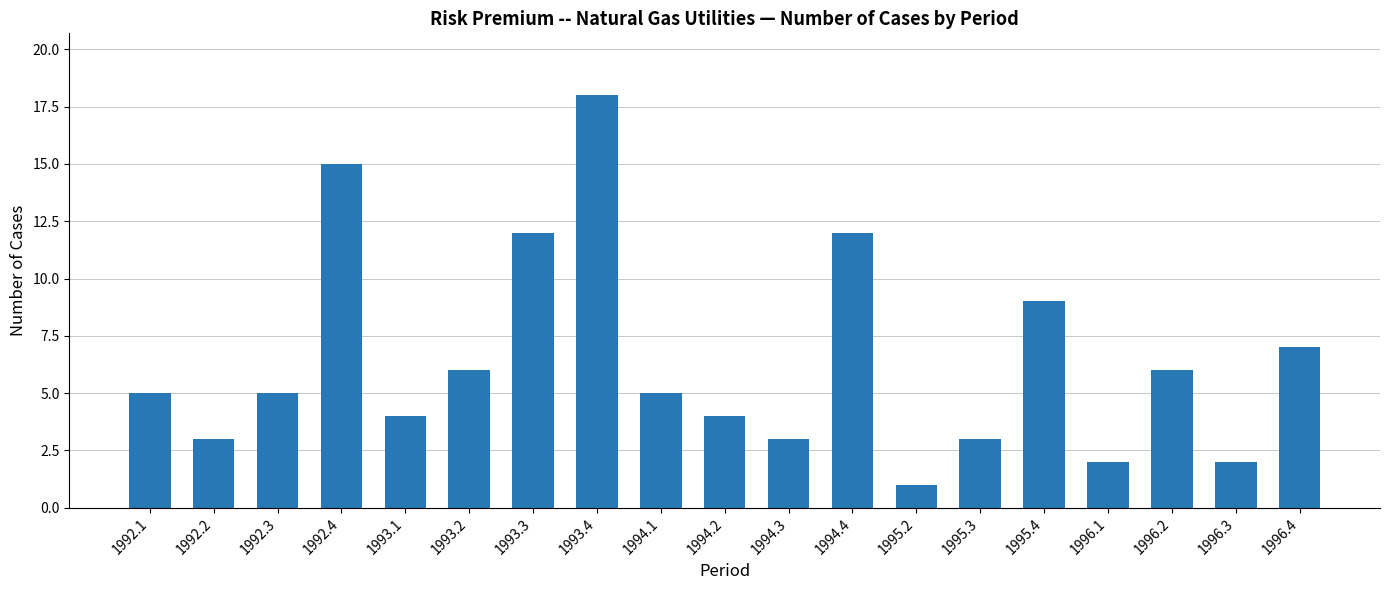

Between 1992.4 and 1994.1, which is larger?

1992.4